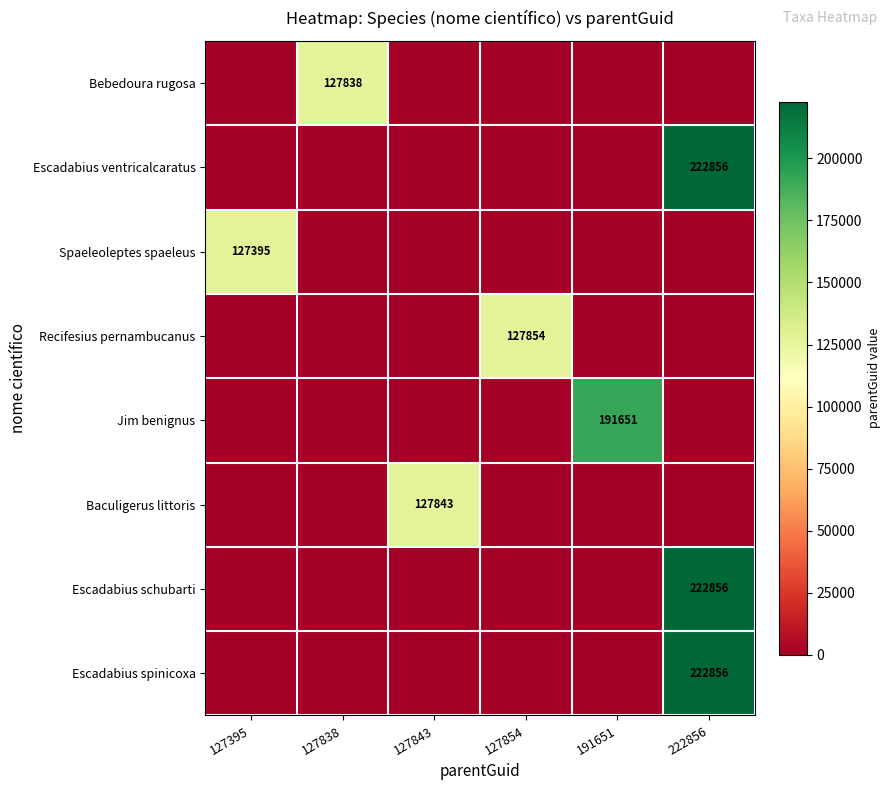

Is it true that Recifesius pernambucanus equals 127854 at 127854?

True